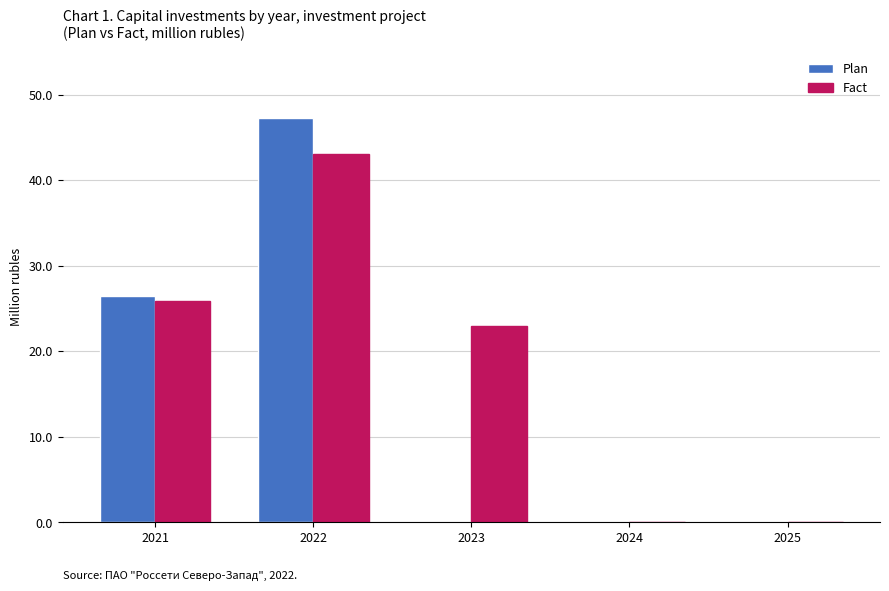

Is the value of Fact at 2023 greater than the value of Plan at 2021?

No